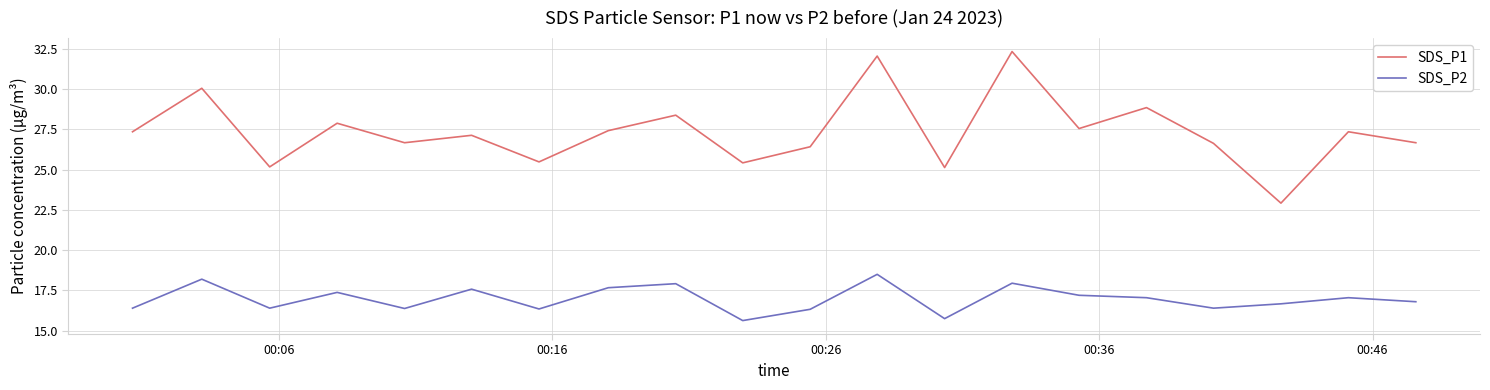

List the series in order of their overall mean, lowest first.

SDS_P2, SDS_P1